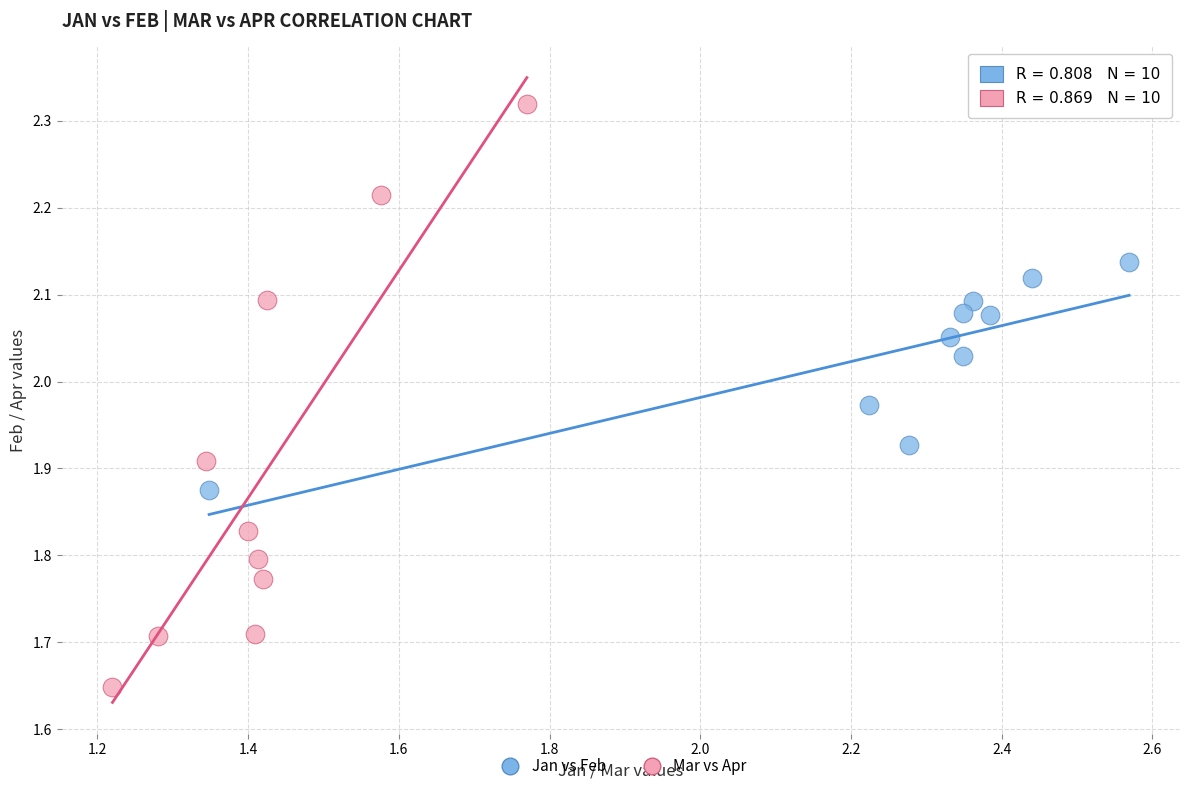

Which series contains the highest Y value?

Mar vs Apr